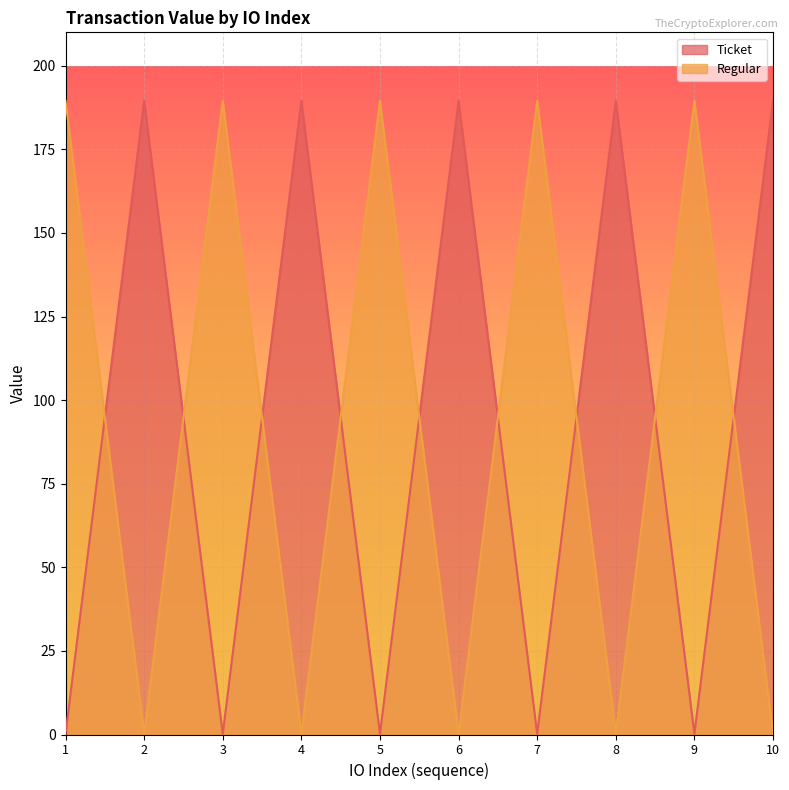

Which series ends up on top after the final intersection of Regular and Ticket?

Ticket